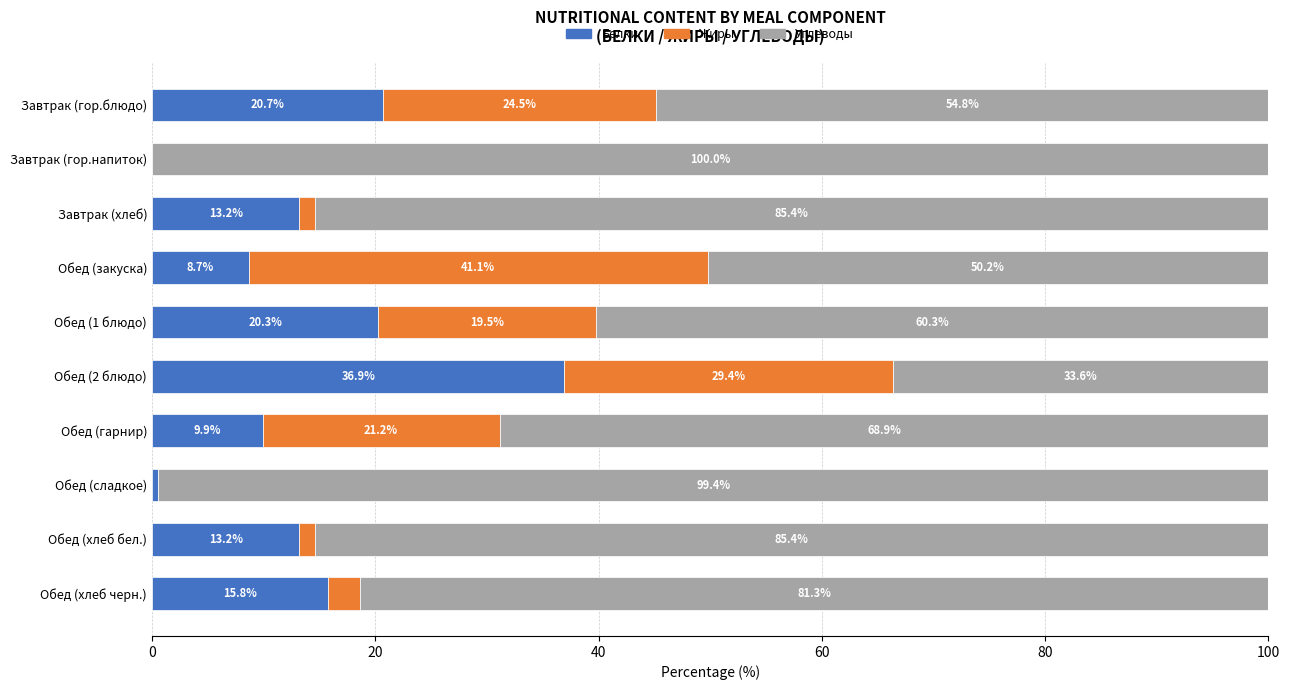

How many data points does each series have?

10